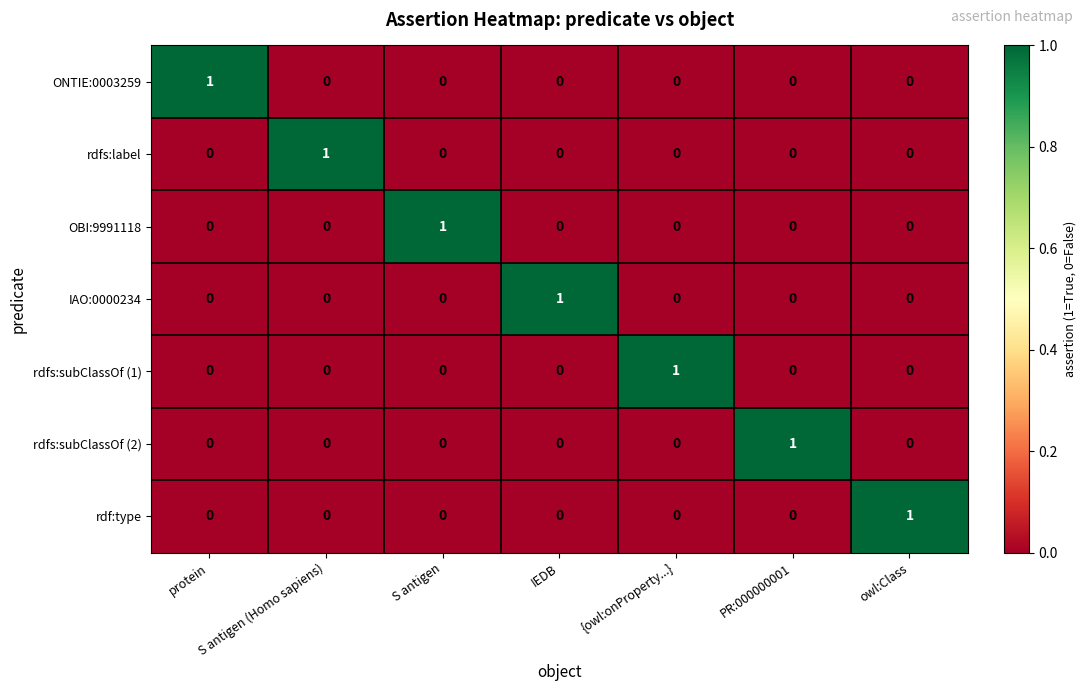

Count the number of data series in this chart.

7